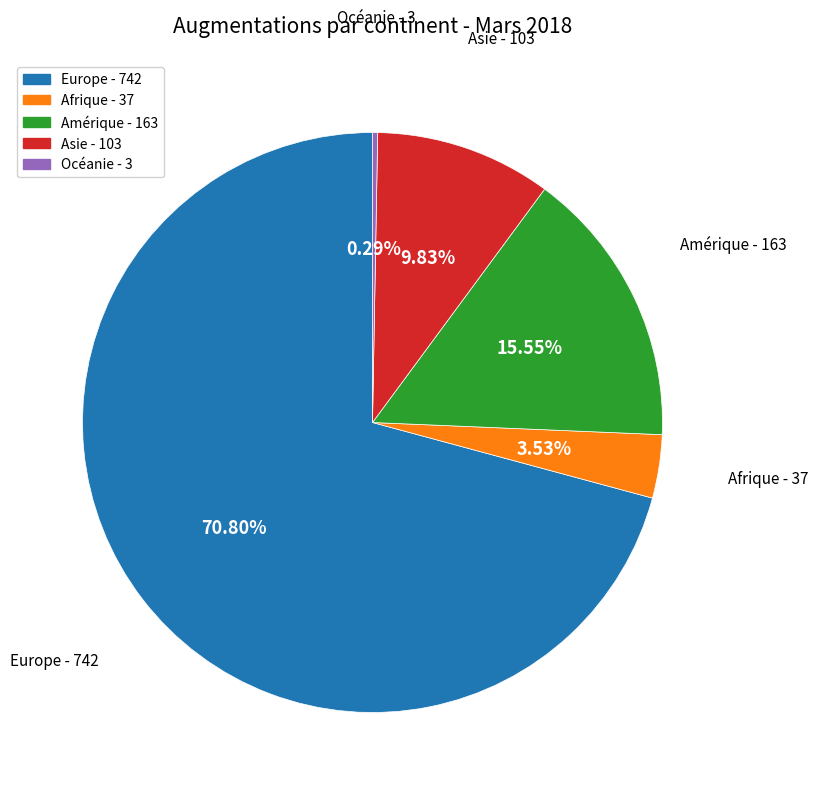

To the nearest percent, what is the difference between the Océanie and Asie slice percentages?

10%